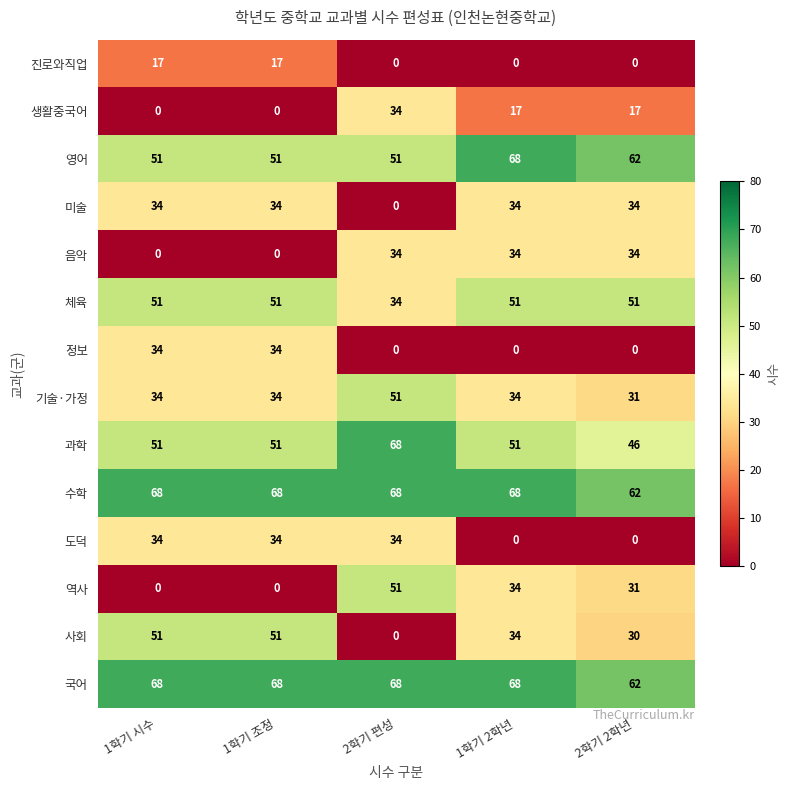

At which label is 영어 closest to 59?

2학기 2학년